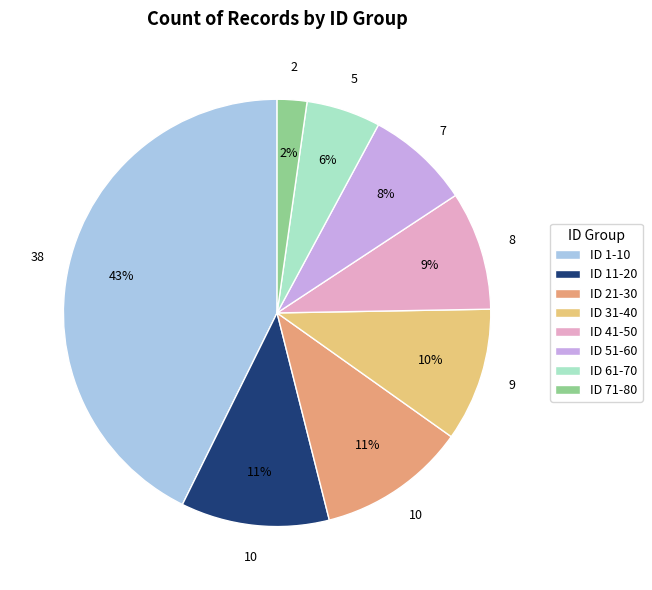

How much of the chart is everything except ID 71-80?

97.8%